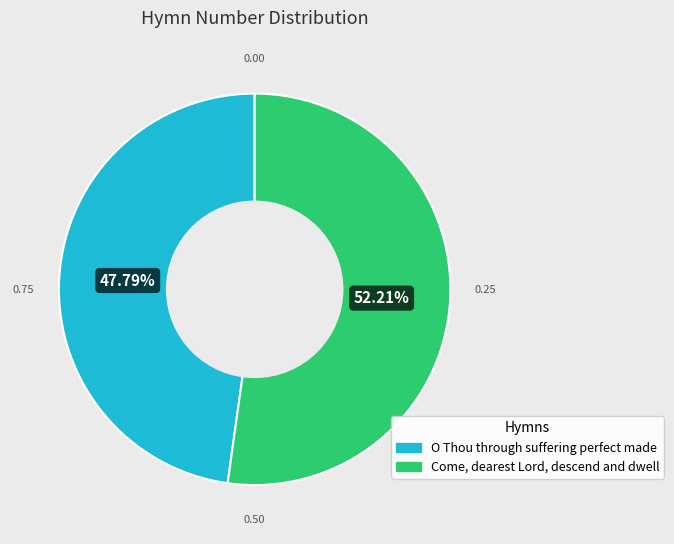

The Come, dearest Lord, descend and dwell slice represents 58% of the pie. True or false?

False